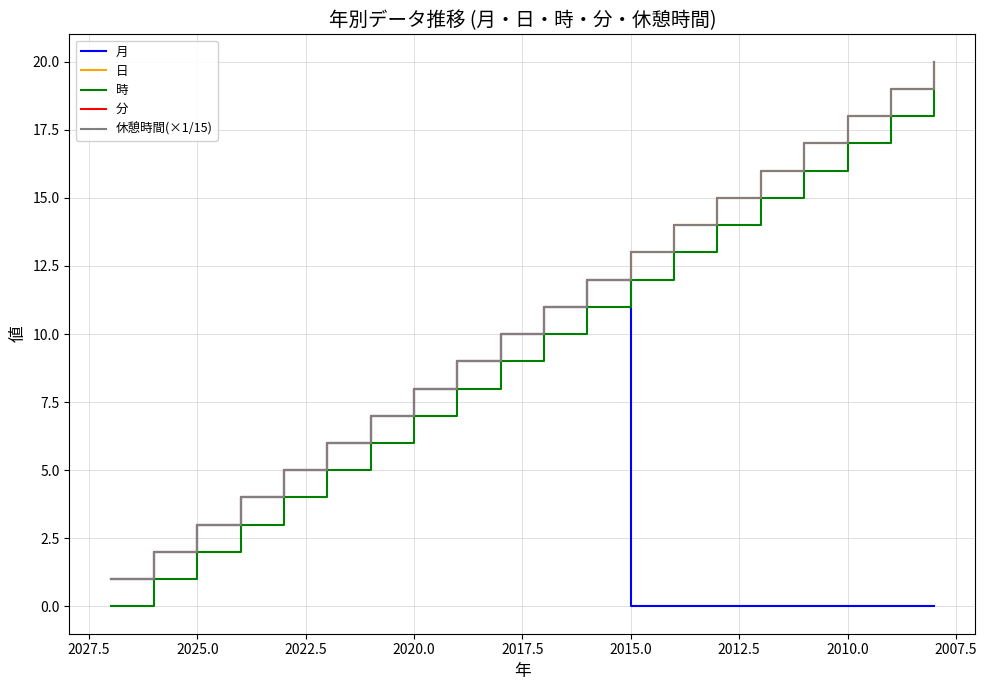

What is the difference between the maximum and second lowest values in the 分 series?

18